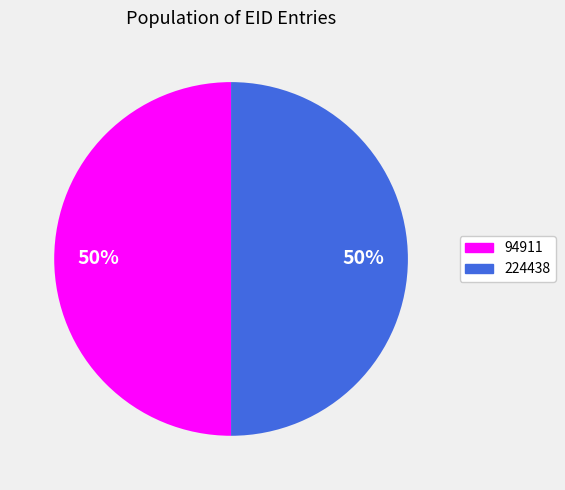

What is the ratio of the value at 94911 to the value at 224438?

1.0